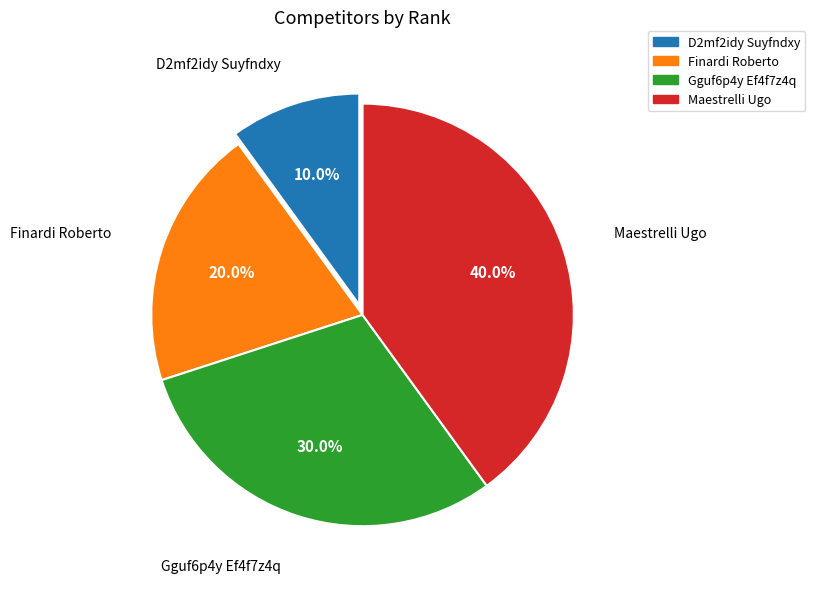

To the nearest percent, what is the difference between the Finardi Roberto and D2mf2idy Suyfndxy slice percentages?

10%